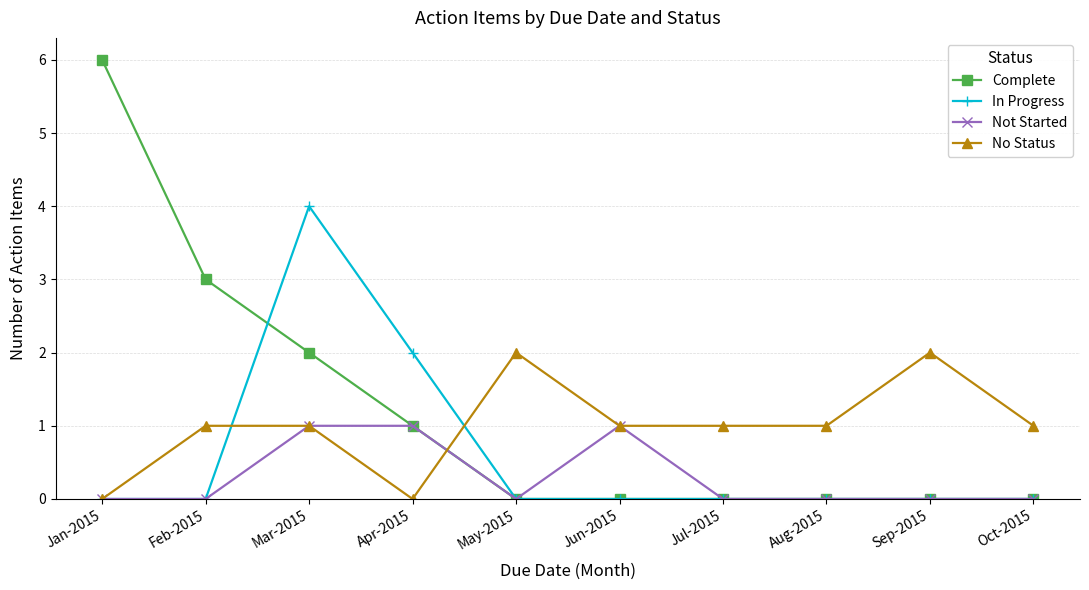

What are all the series names shown in the legend?

Complete, In Progress, Not Started, No Status